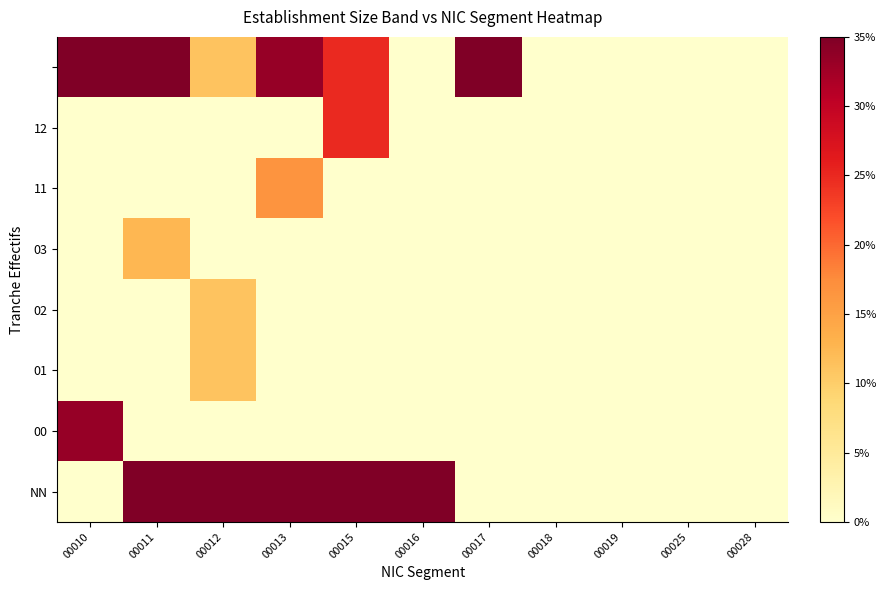

At how many categories does at least one series exceed 0?

7